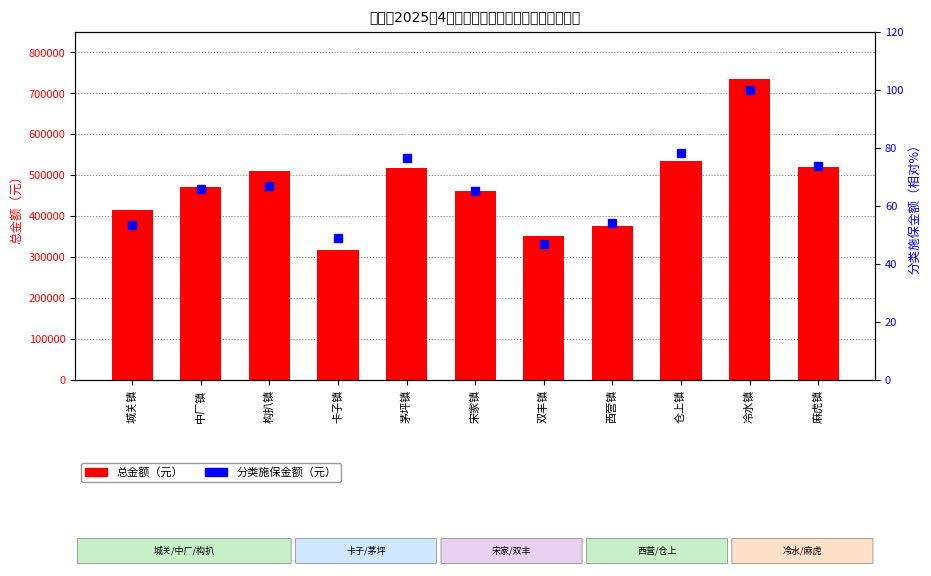

What are all the series names shown in the legend?

总金额（元）, 分类施保金额（元）